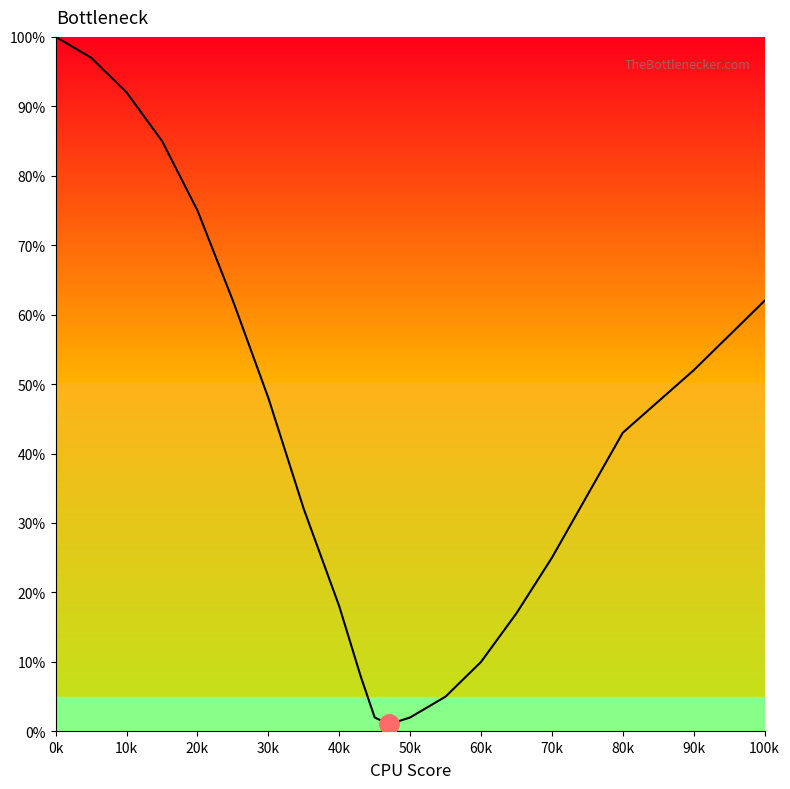

What is the average value?

41